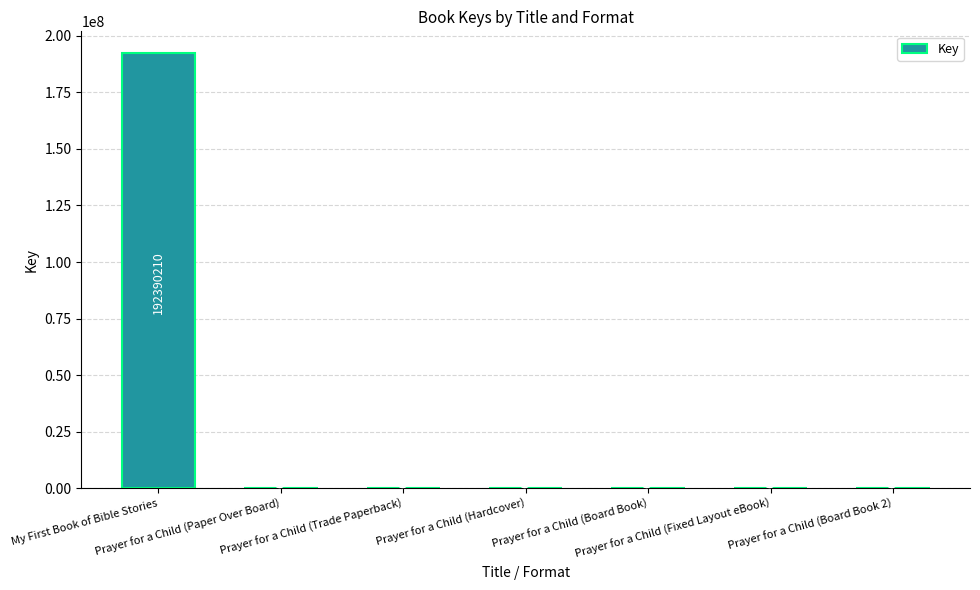

Is it true that the value at Prayer for a Child (Trade Paperback) is 6241?

True